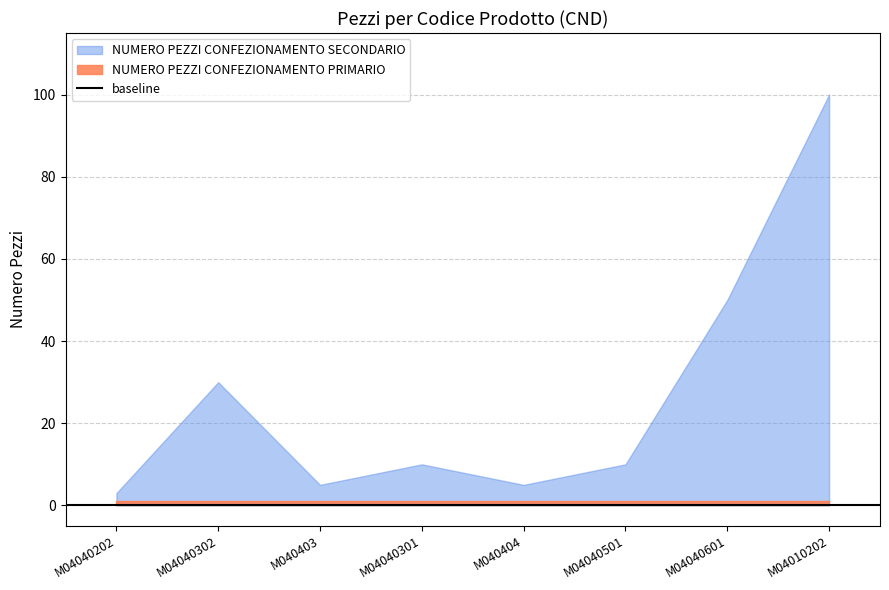

True or false: there are more than 2 points higher than both neighbors.

False